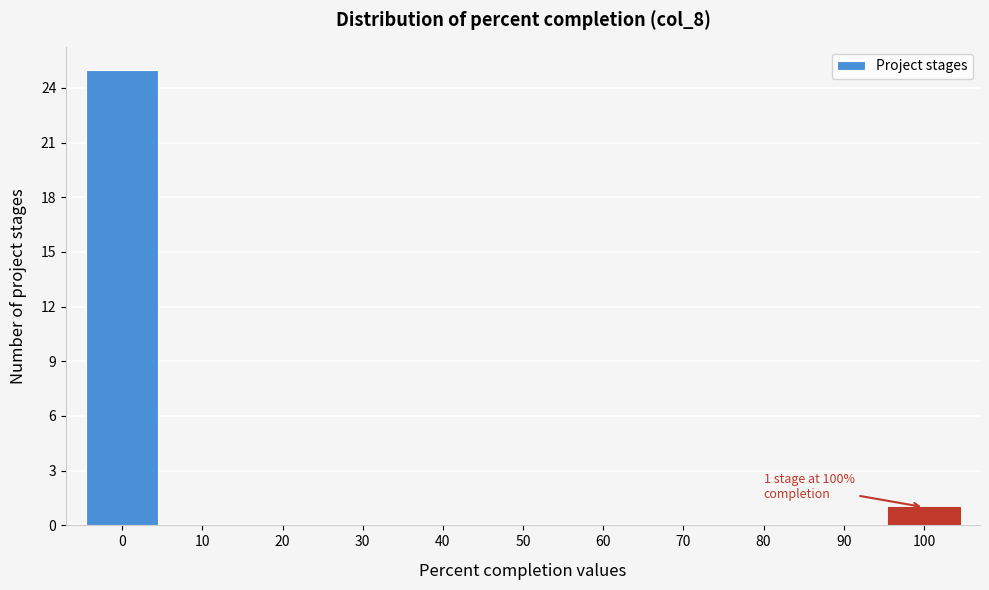

Over which range of the x-axis is the bar tallest?

-5 to 5